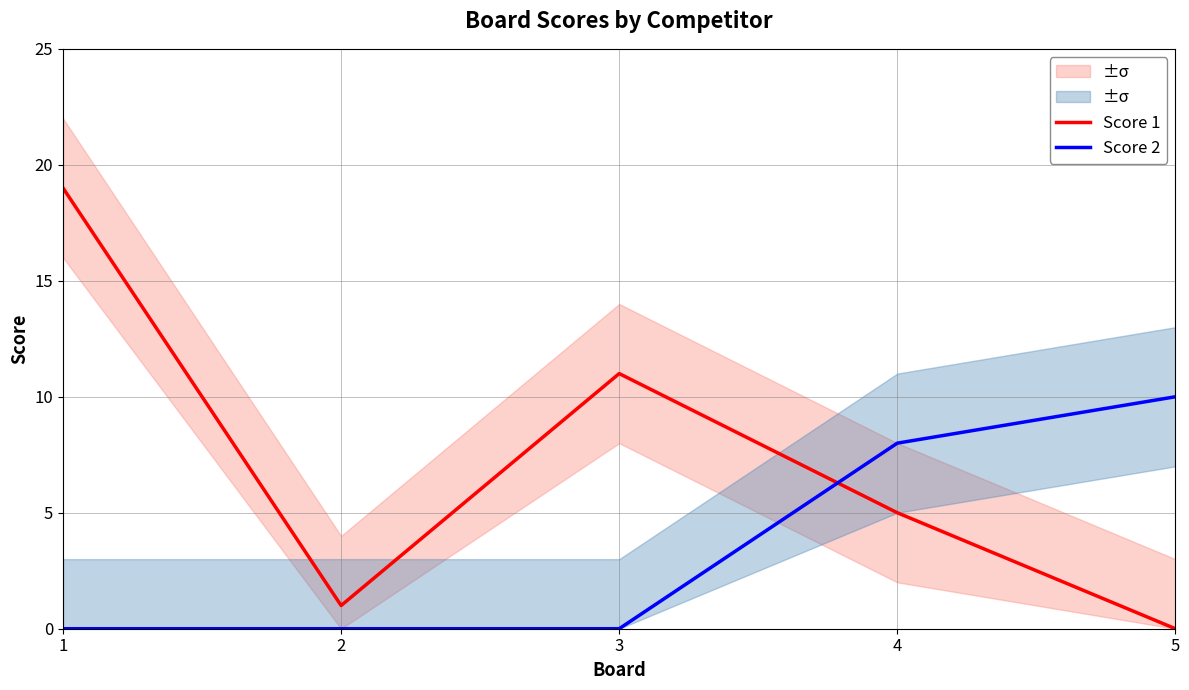

What is the difference between the maximum and second lowest values in the Score 1 series?

18